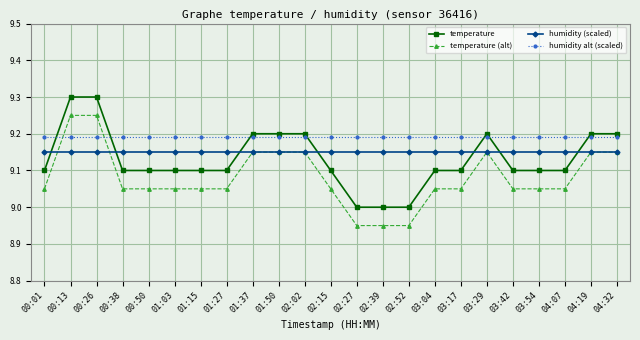

What is the difference between the second highest and minimum values in the temperature (alt) series?

0.3